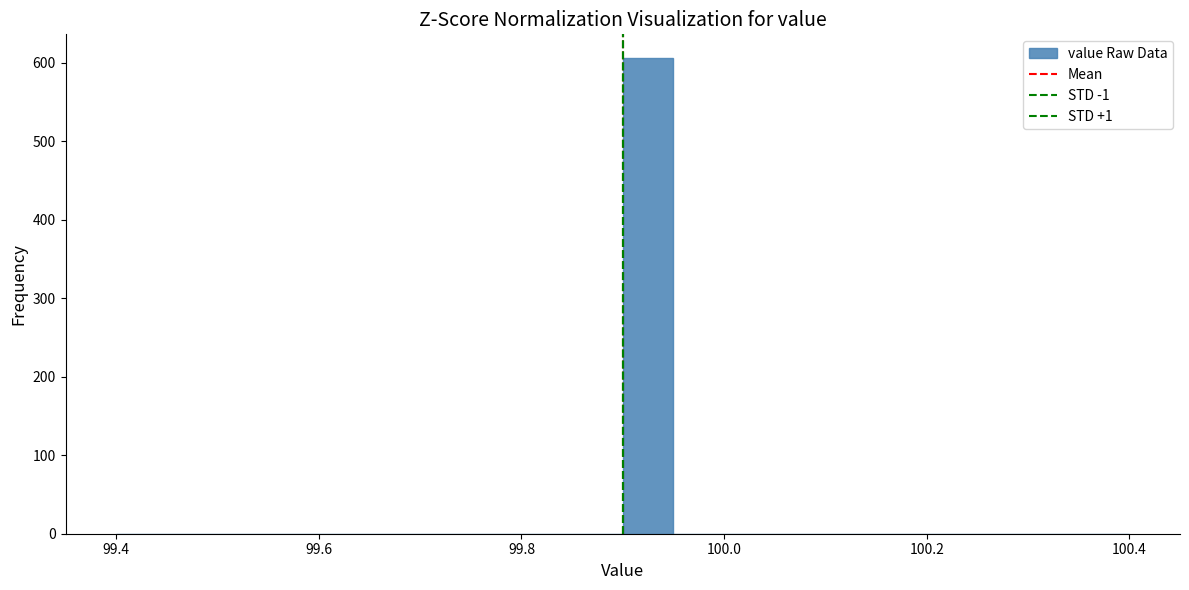

Around what value on the x-axis is the tallest bar? Give the approximate position of its centre, as read against the axis.

99.92